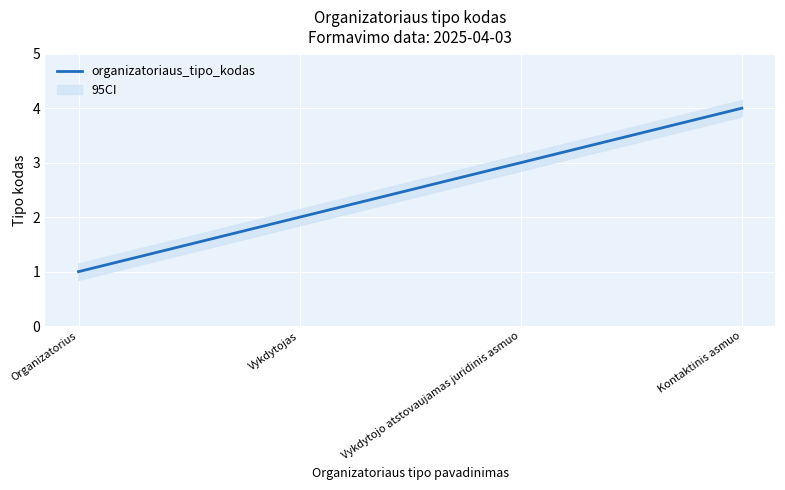

What is the difference between the second highest and second lowest values?

1